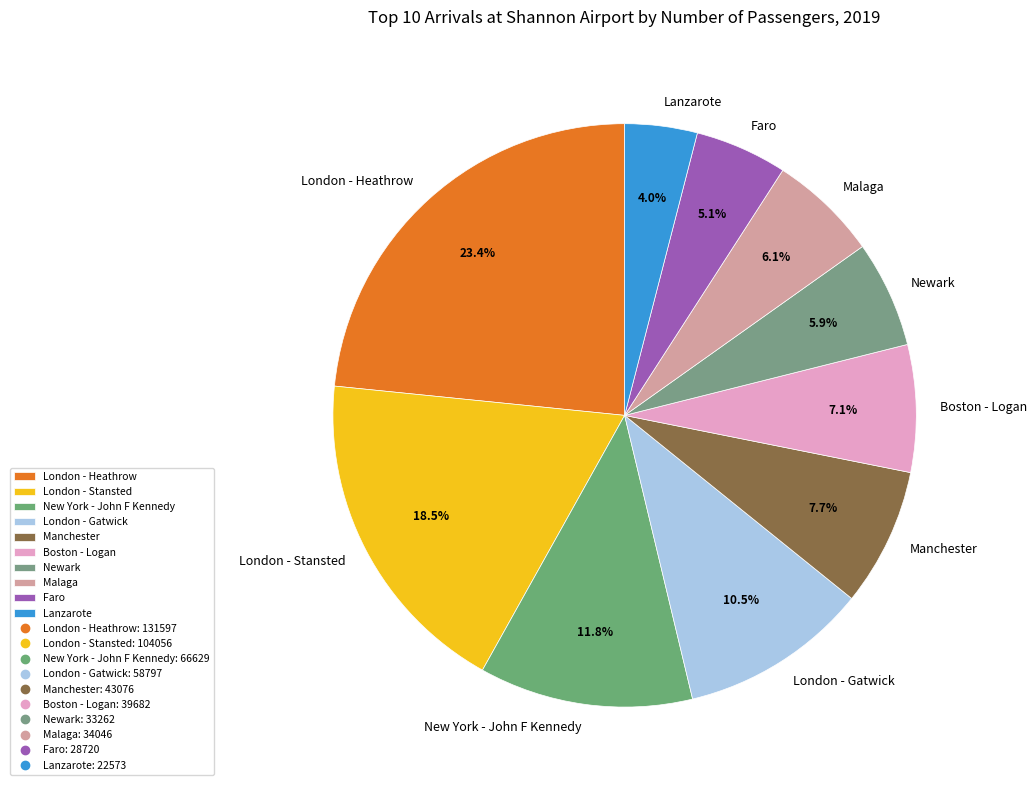

What is the smallest slice in the pie chart?

Lanzarote